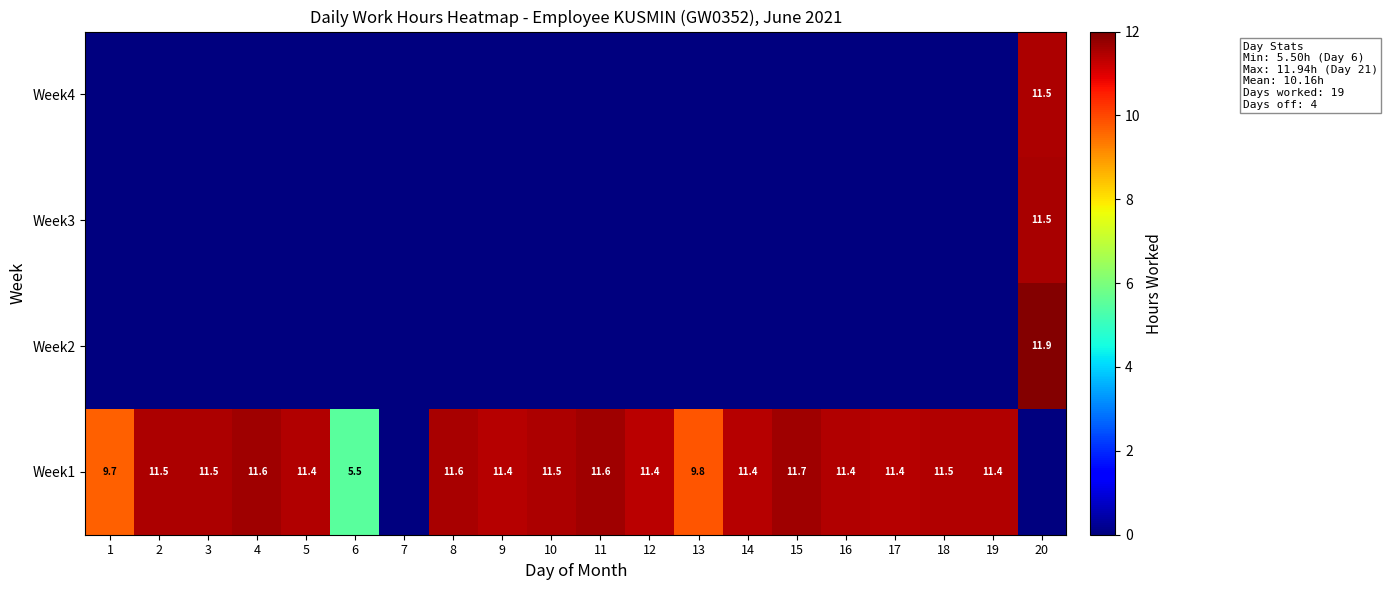

The Week1 series shows 9.7 at 1. True or false?

True